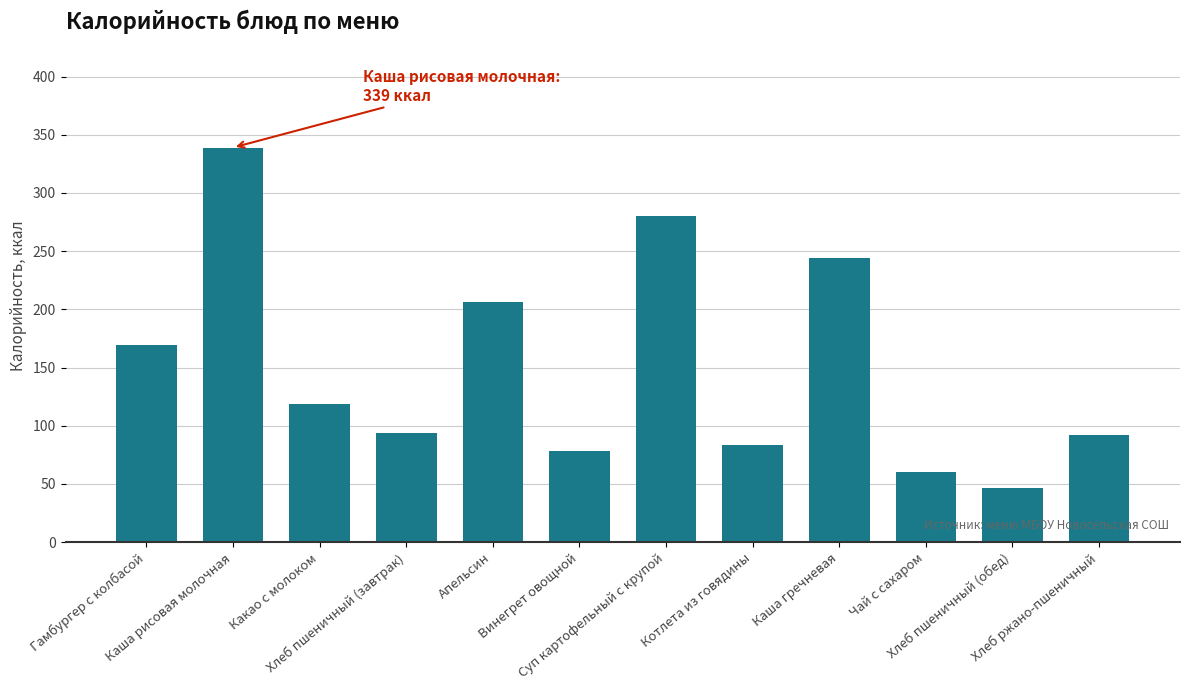

What is the label of the 6th bar from the left?

Винегрет овощной